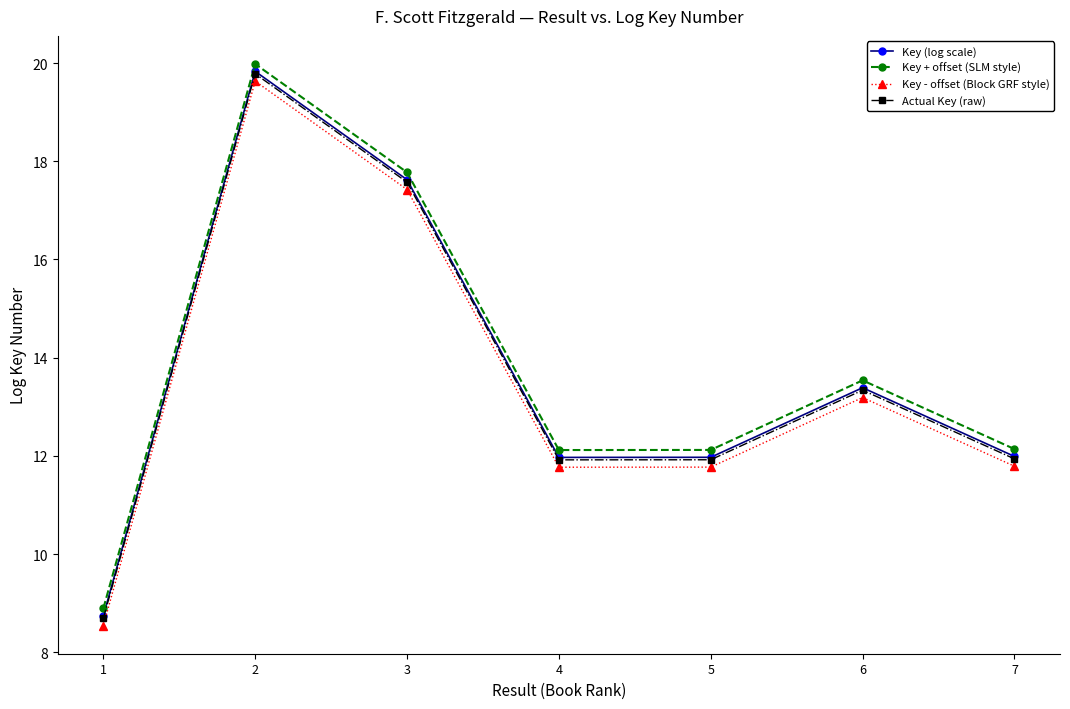

At which category is the sum across all series the highest?

2